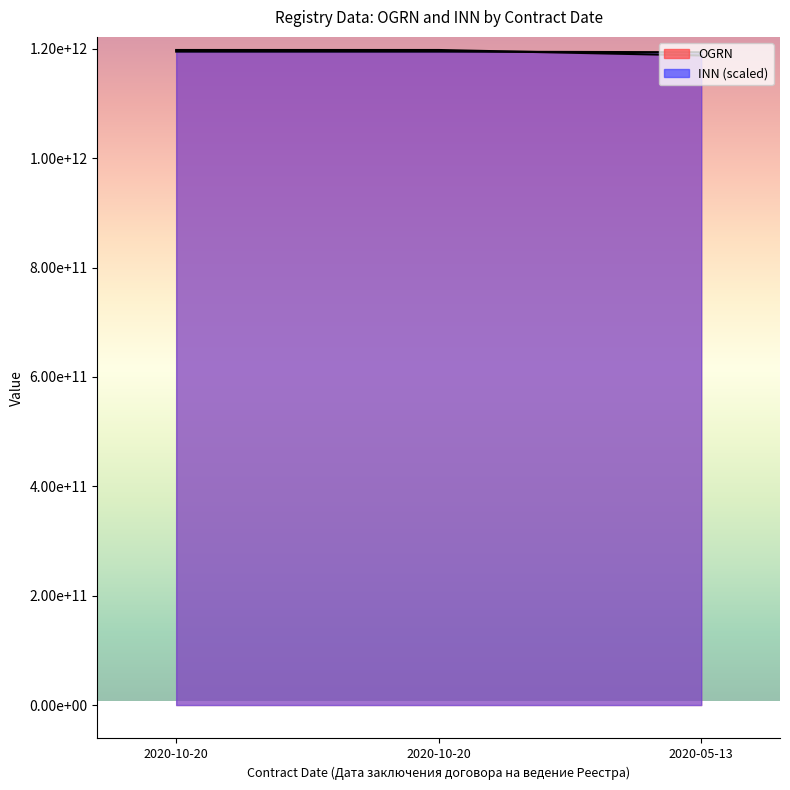

What is the lowest value of the INN series?

1193588354323.8